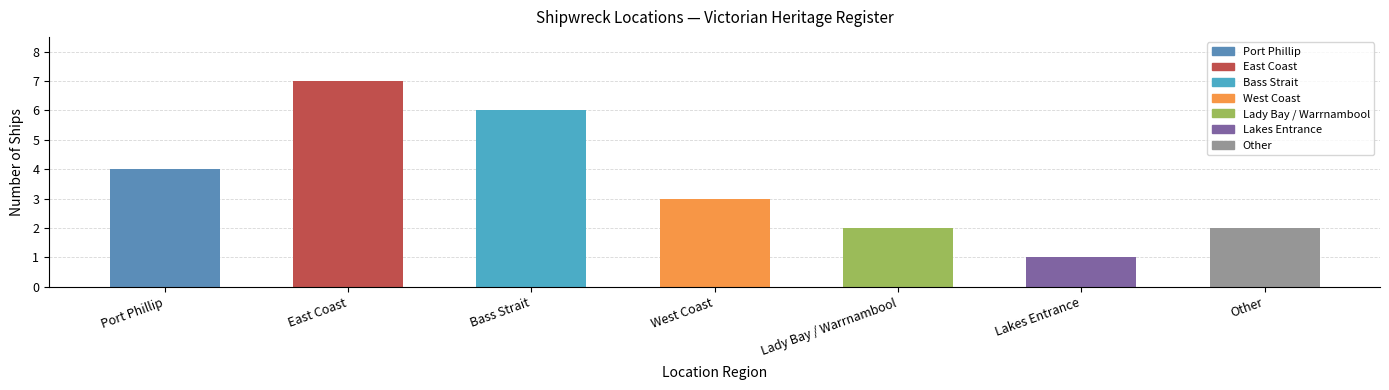

What position from the right is Bass Strait?

5